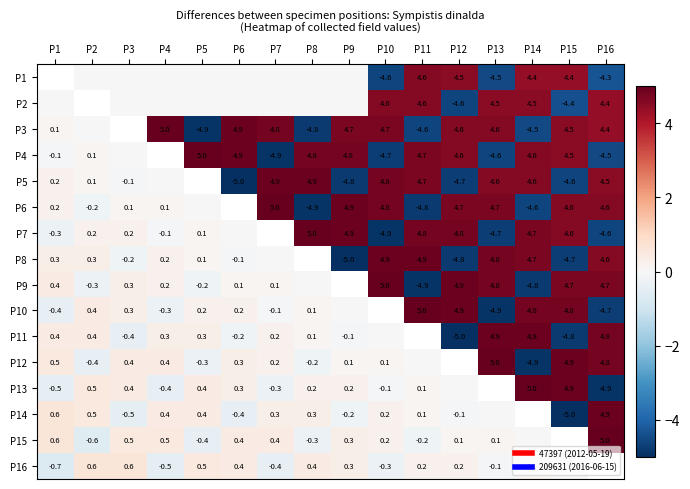

Is the value of P15 at P1 greater than the value of P1 at P4?

Yes